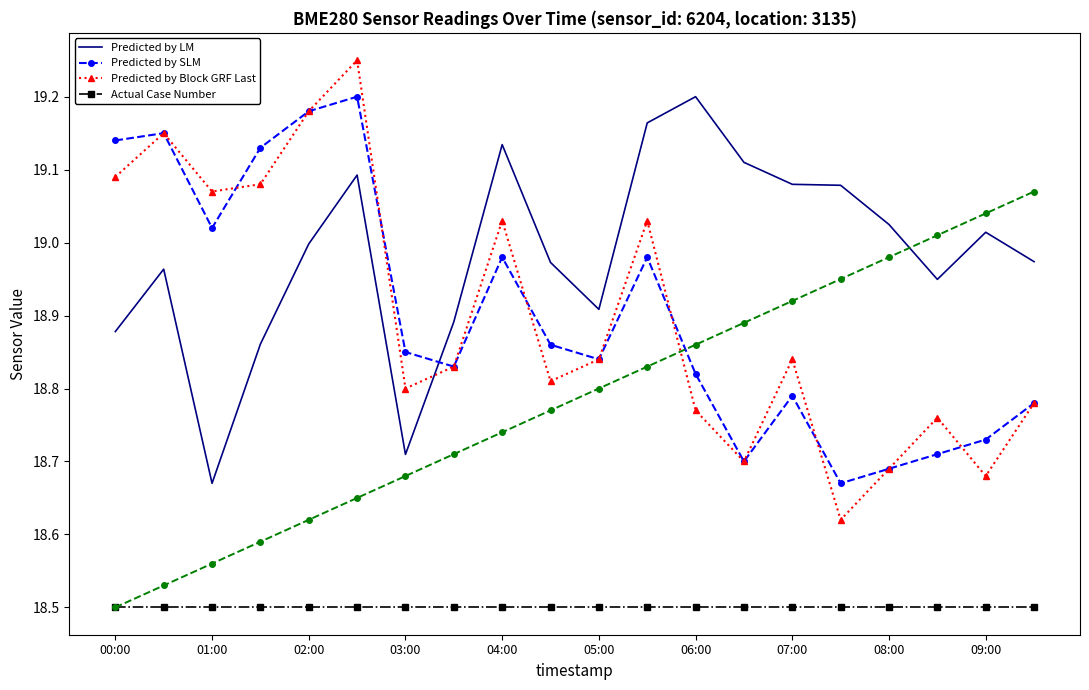

True or false: Predicted by Block GRF Last and Actual Case Number intersect in this chart.

False